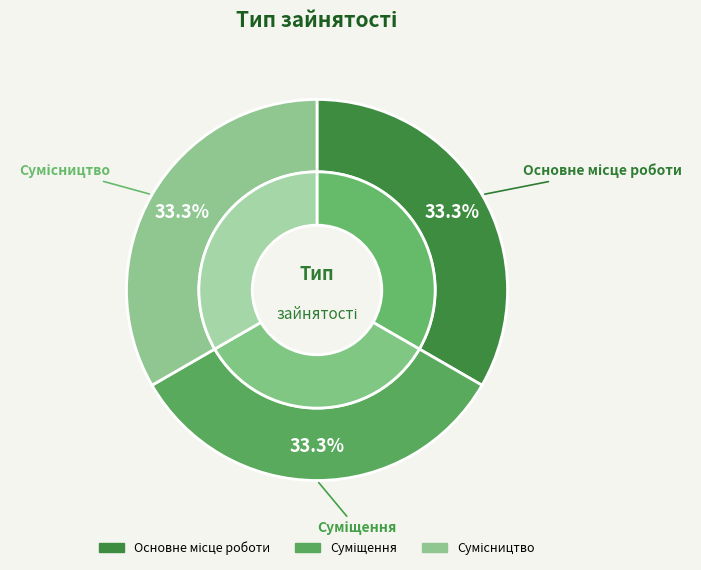

The Суміщення slice represents 27% of the pie. True or false?

False